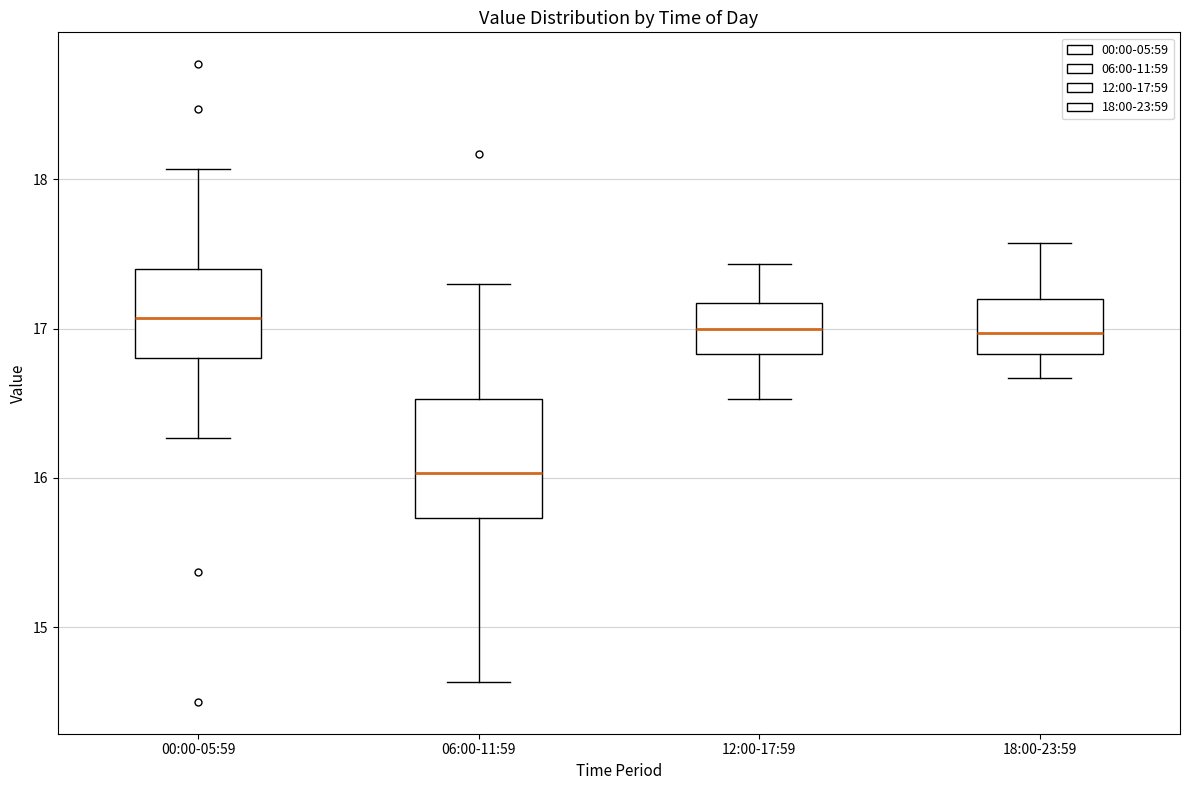

Where does the upper whisker of the box for 12:00-17:59 end on the y-axis? The values are not printed on the chart, so give them approximately, as read against the axis.

17.4